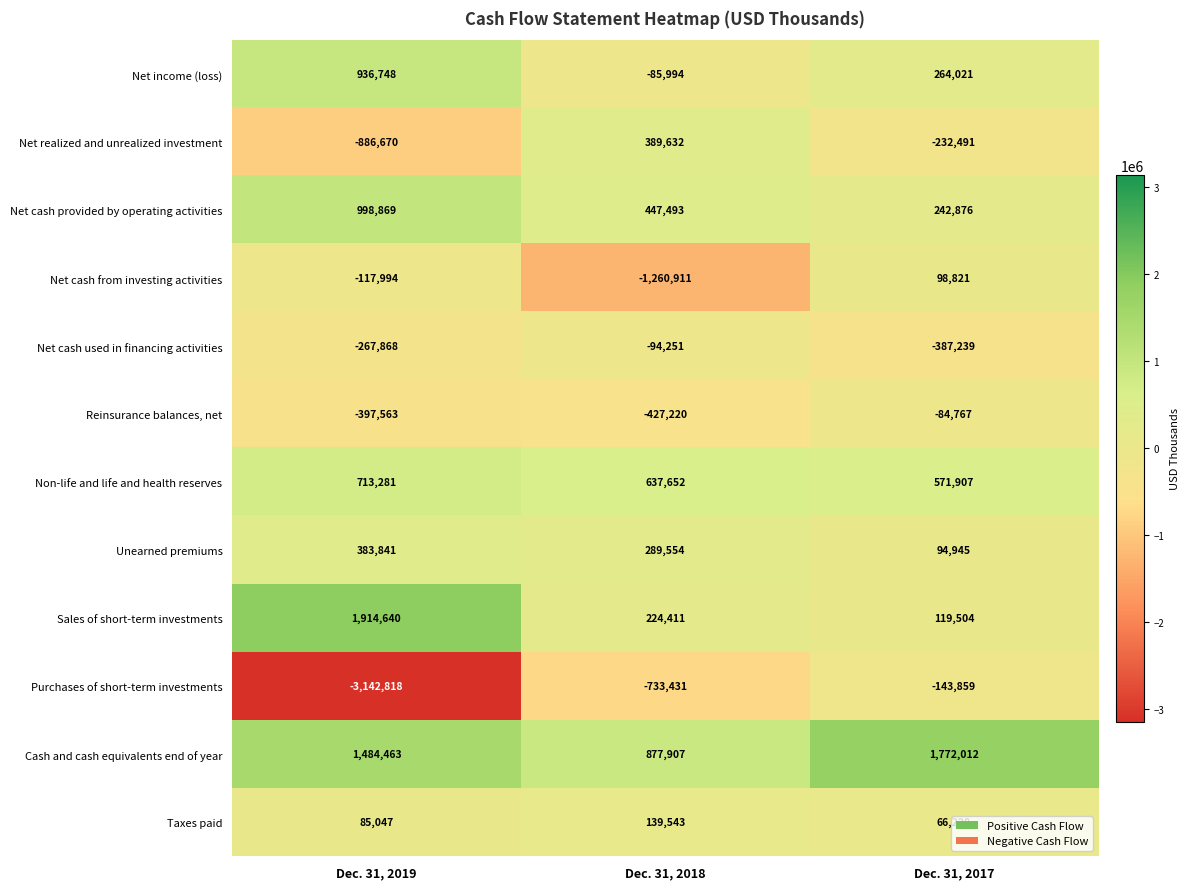

How many series are shown in this chart?

12